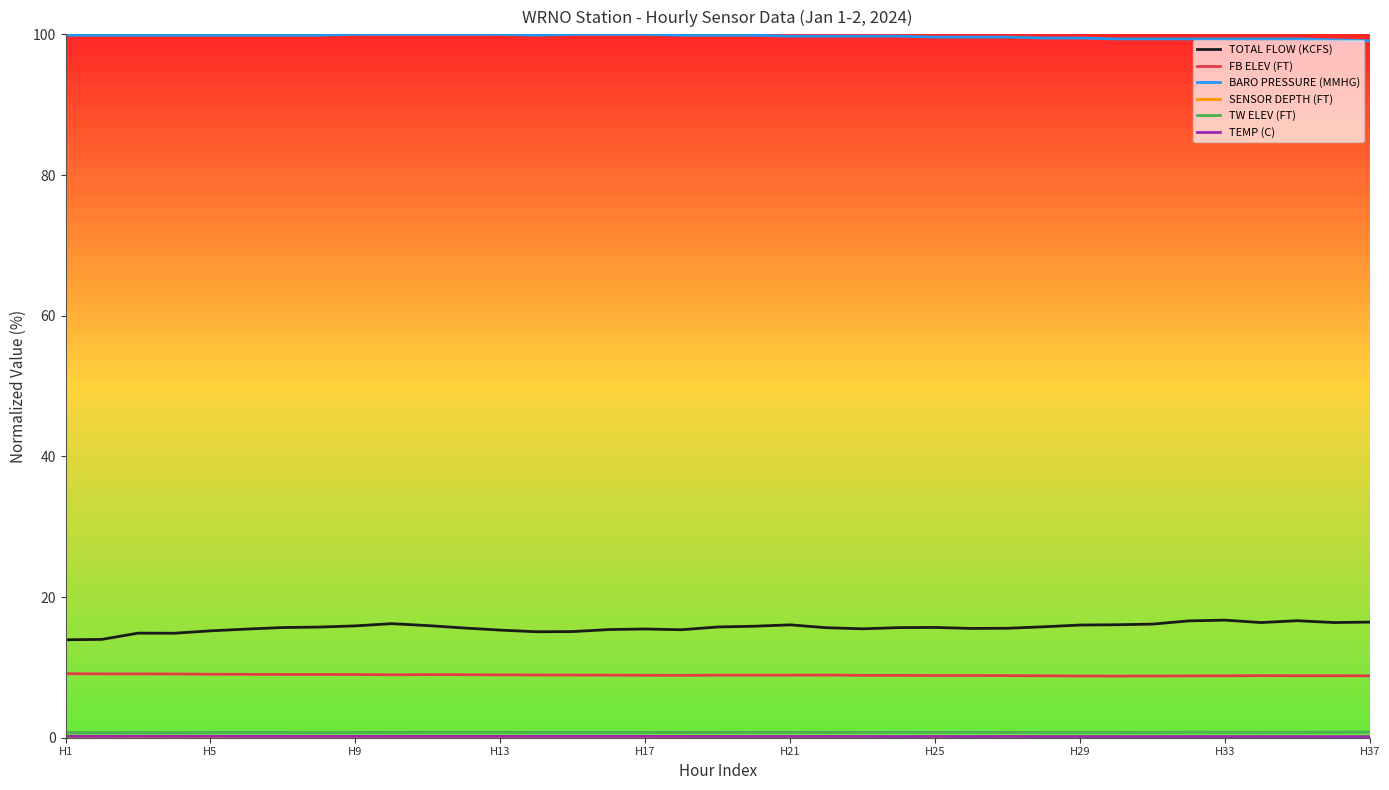

Which series has the largest total across all categories?

BARO PRESSURE (MMHG)